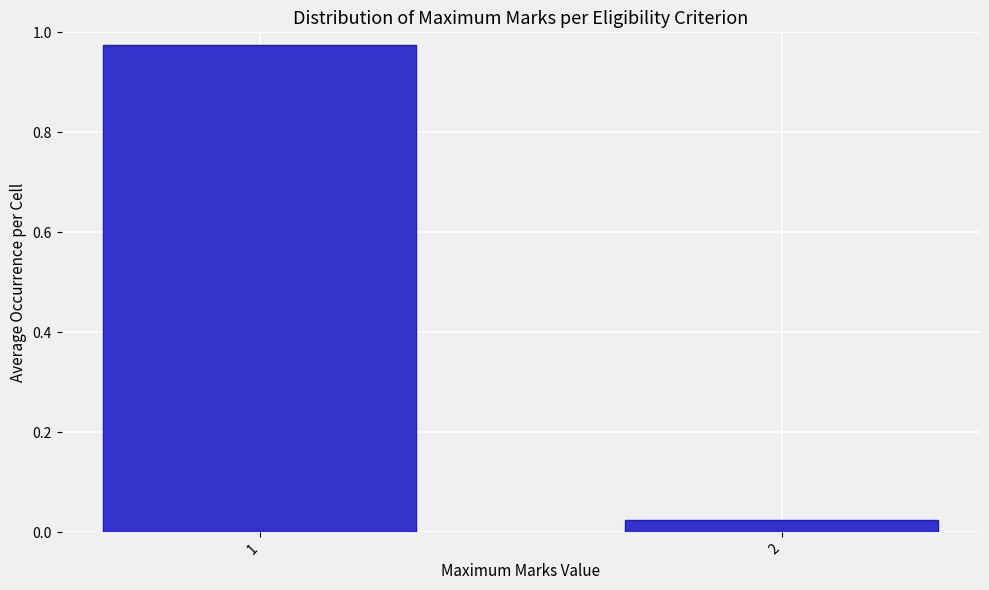

List the labels in order of value, smallest first.

2, 1